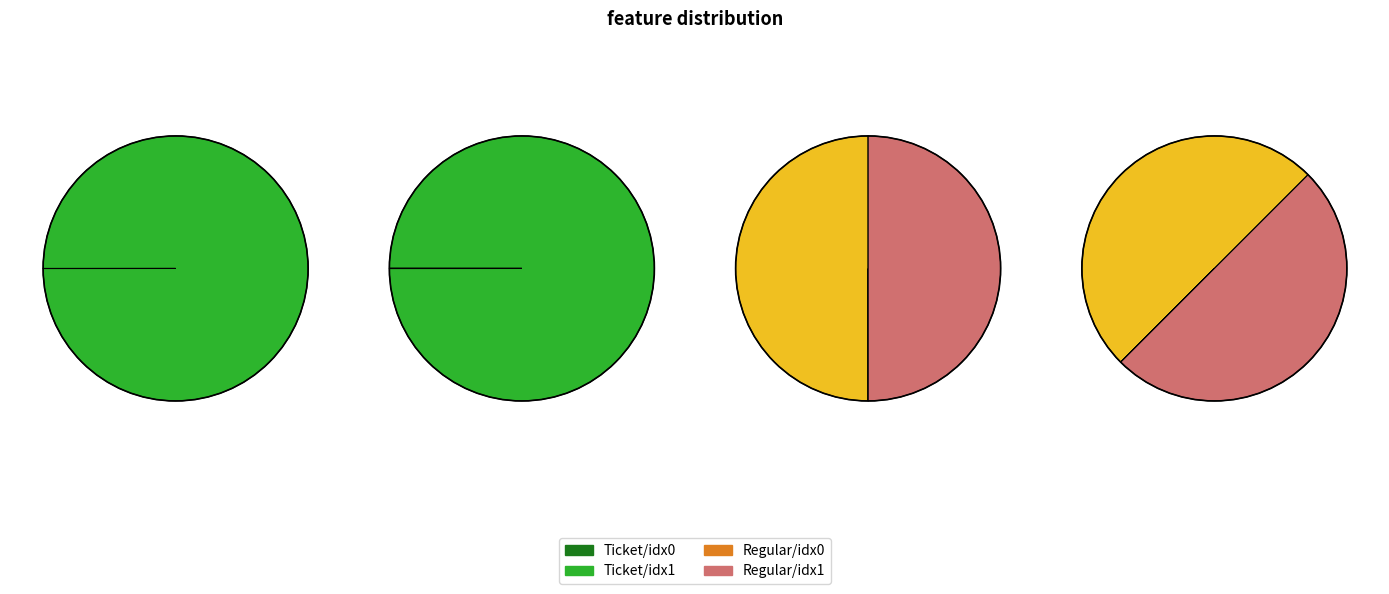

Rank the series by their maximum value, from lowest to highest.

Ticket, Regular